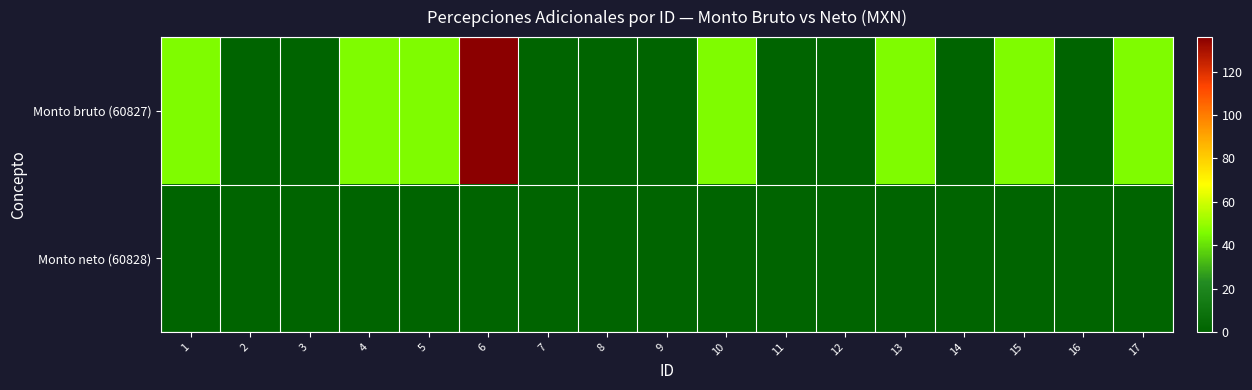

At how many categories does at least one series exceed 83?

1